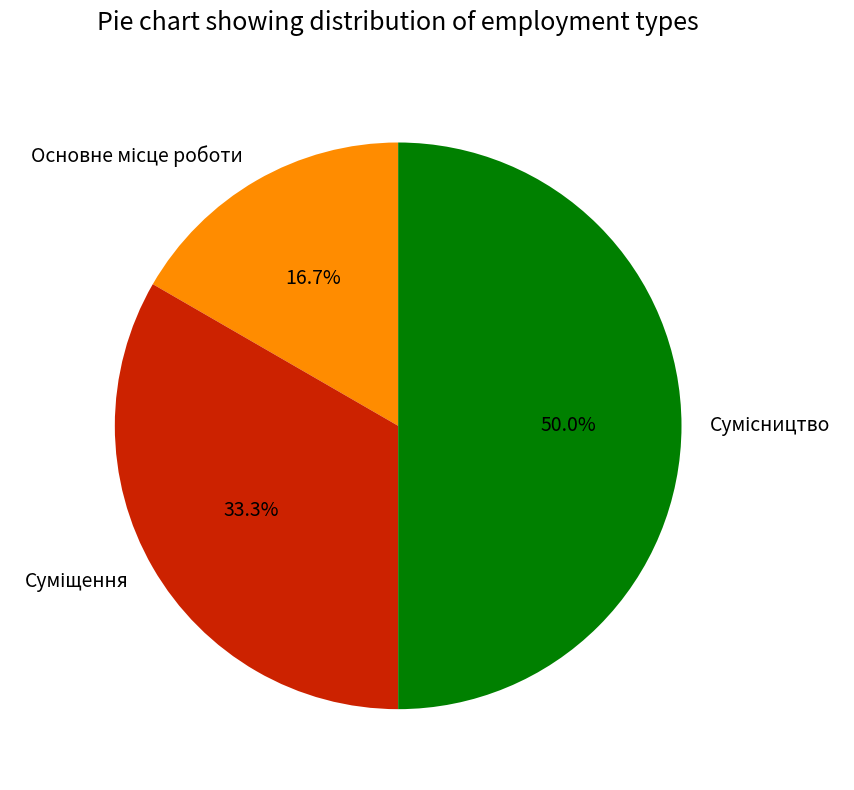

What is the change in value from Основне місце роботи to Суміщення?

+1